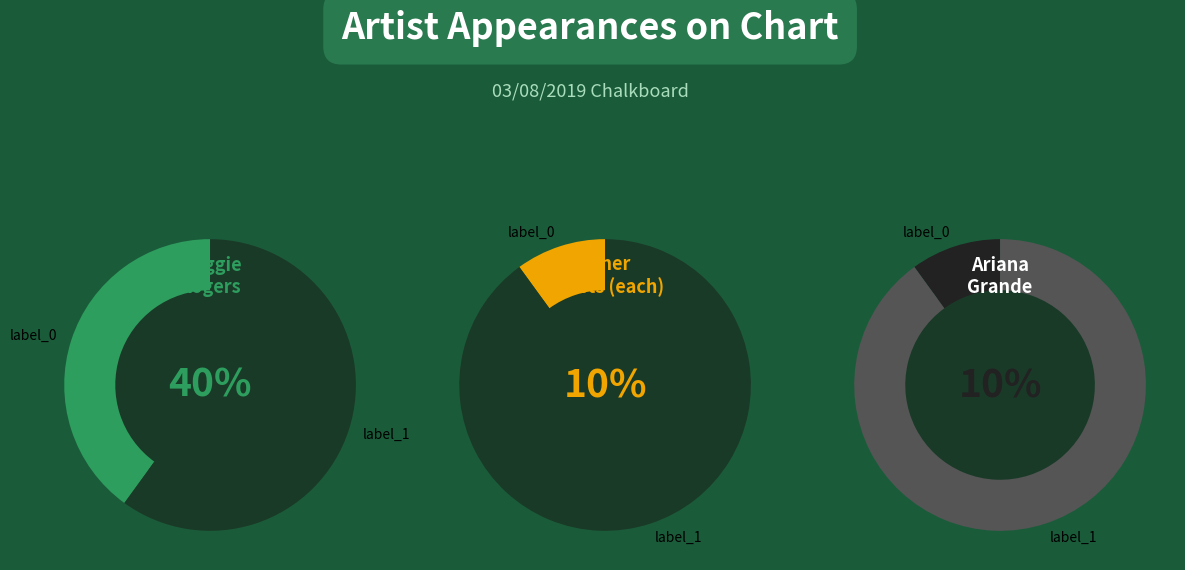

To the nearest percent, what portion does Kacey Musgraves represent?

10%